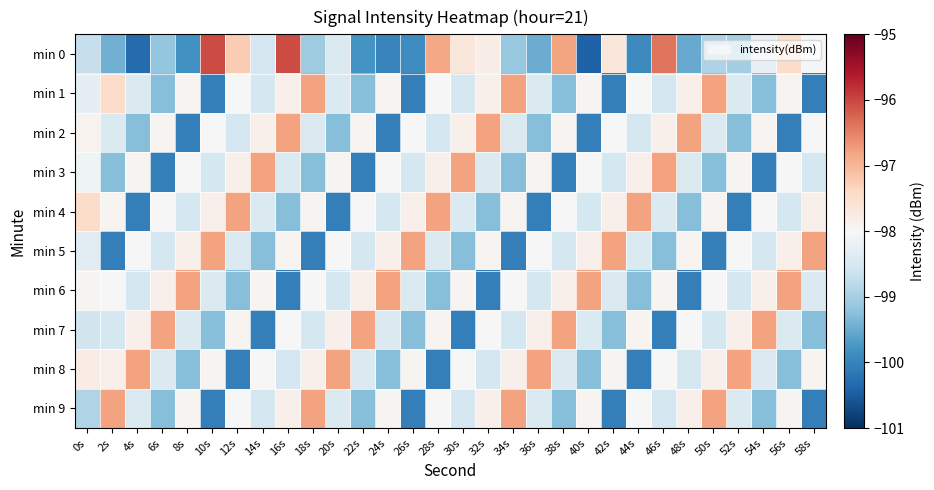

At 38s, list the series in order from smallest to largest.

min 3, min 1, min 9, min 5, min 8, min 4, min 2, min 6, min 0, min 7